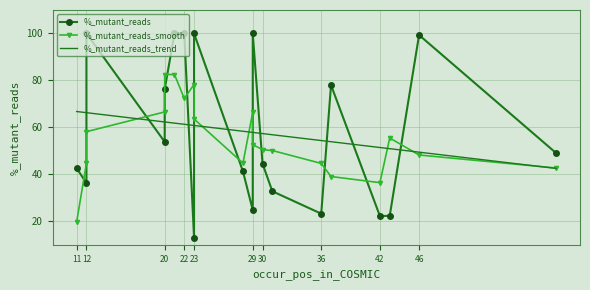

What is the highest value of the %_mutant_reads_trend series?

66.8